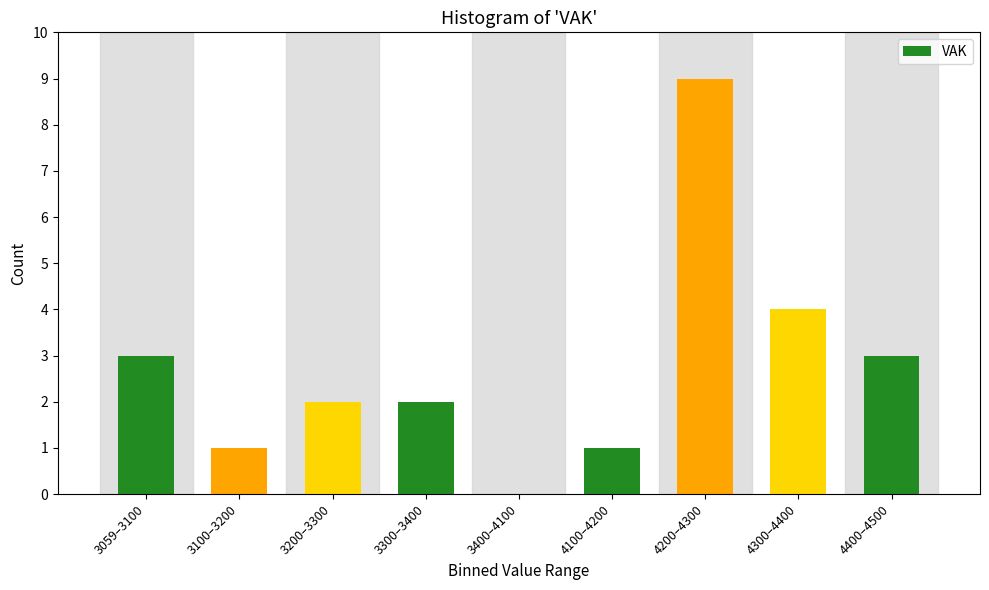

Reading left to right, what are all the values shown in this chart?

3059–3100=3	3100–3200=1	3200–3300=2	3300–3400=2	3400–4100=0	4100–4200=1	4200–4300=9	4300–4400=4	4400–4500=3